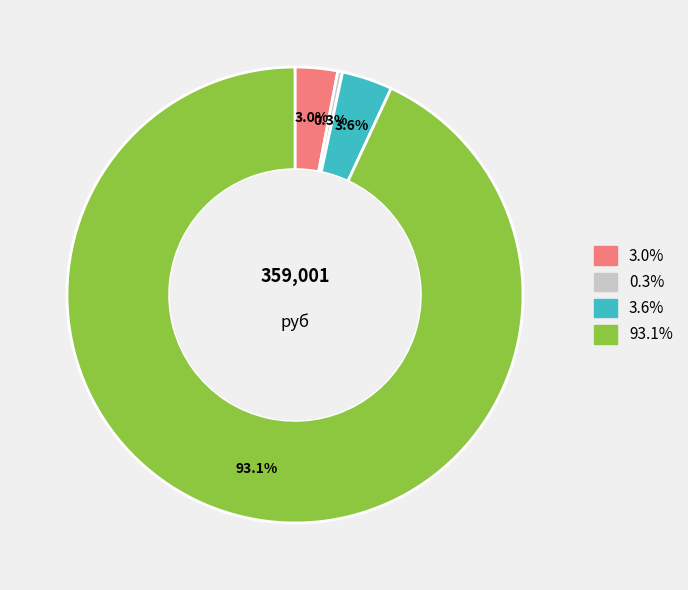

Is there any slice that represents more than half of the pie?

Yes